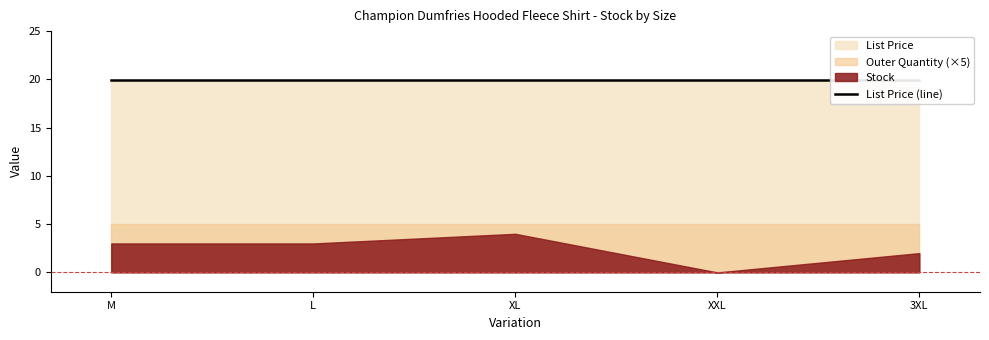

What is the difference between the Stock values at 3XL and XL?

2.0